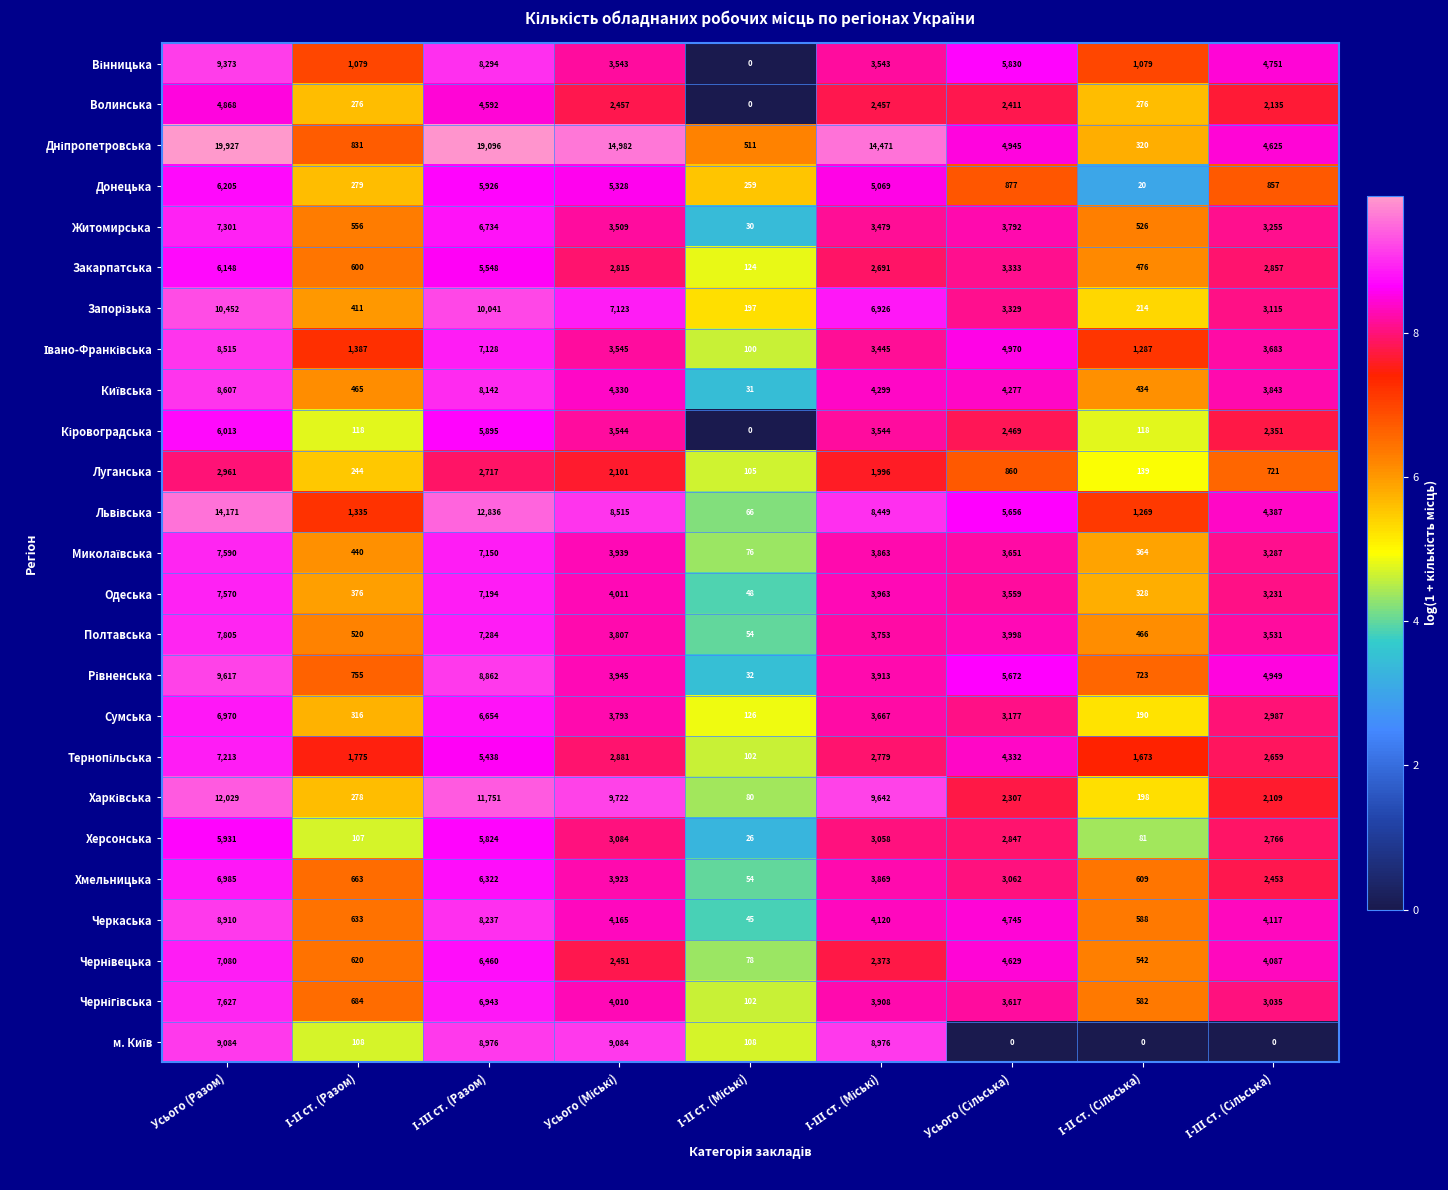

At which label does Полтавська first exceed 3753?

Усього (Разом)